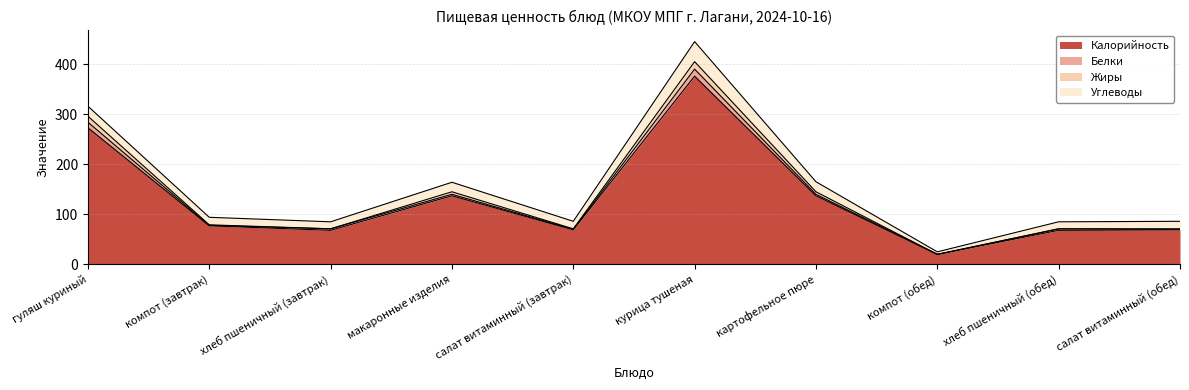

At which label does Калорийность reach its peak?

курица тушеная